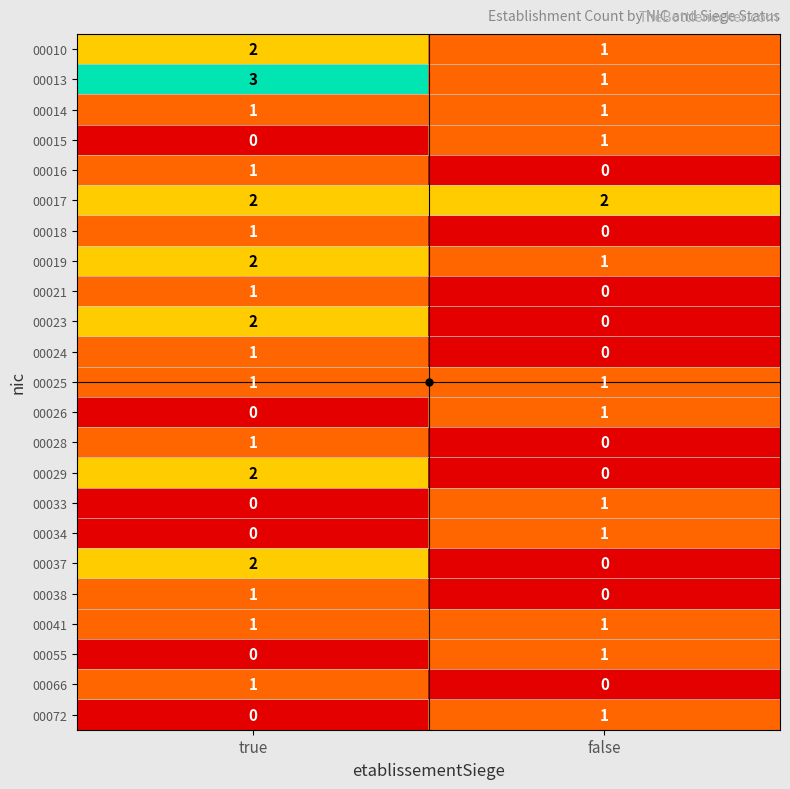

What is the spread (max minus min) of values at false?

2